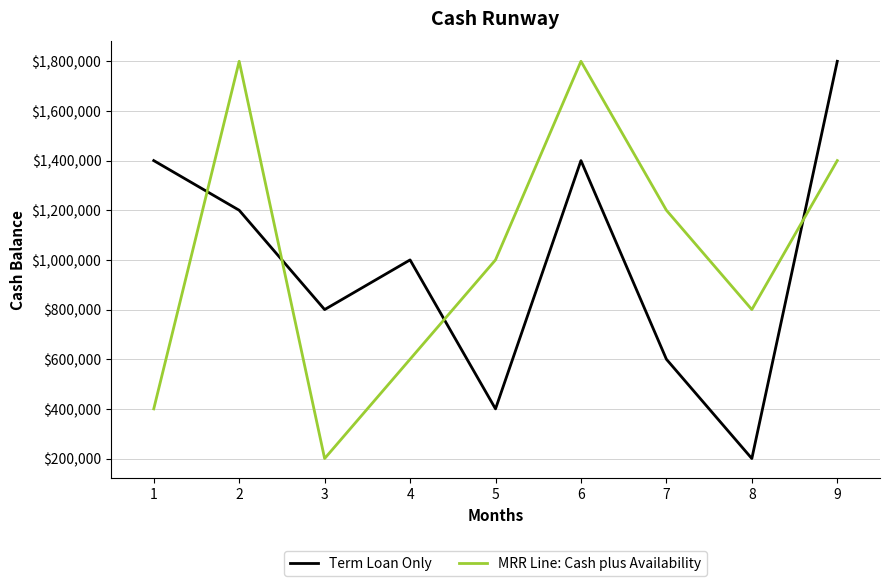

What is the maximum value for Term Loan Only?

1800000